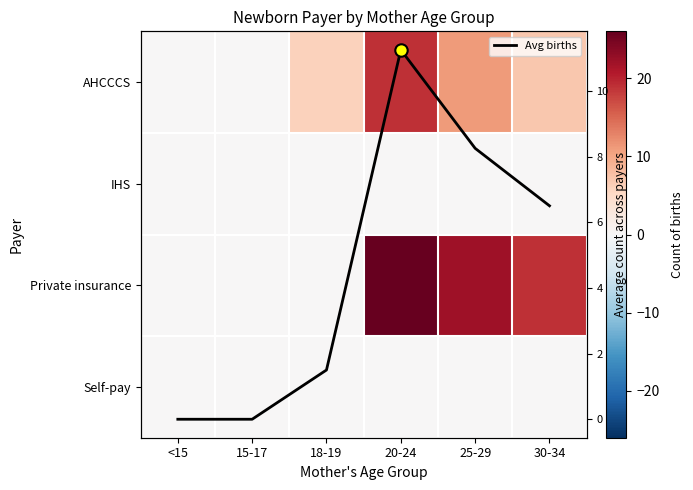

Where does the Private insurance series first go above 19?

20-24